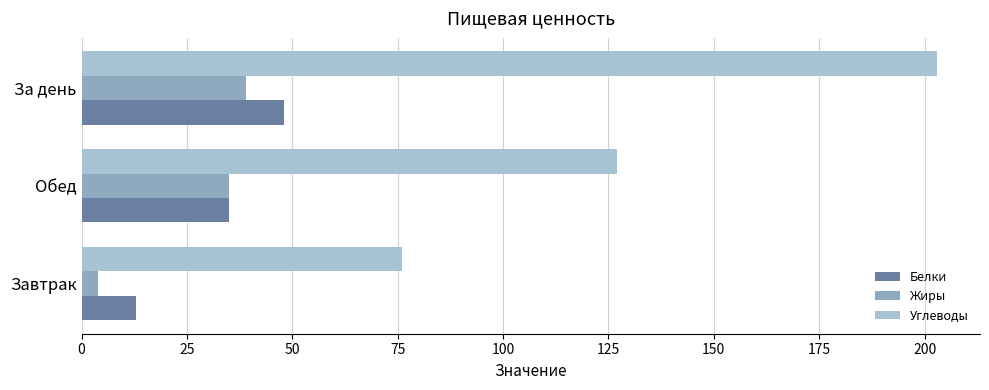

The Белки series shows 48 at За день. True or false?

True